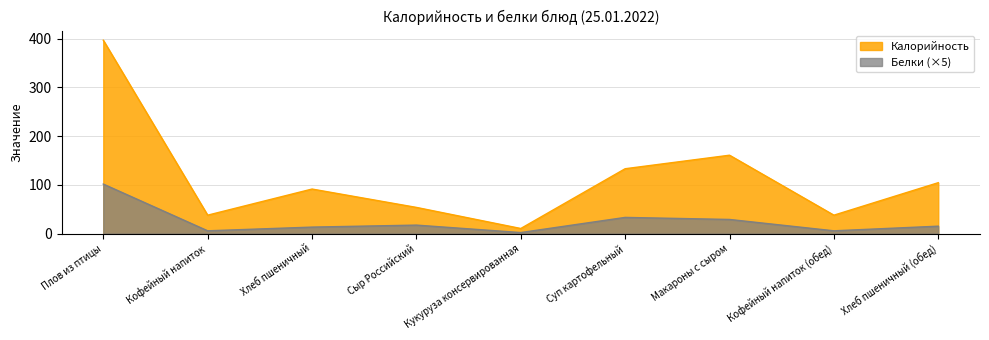

True or false: Белки and Калорийность intersect in this chart.

False